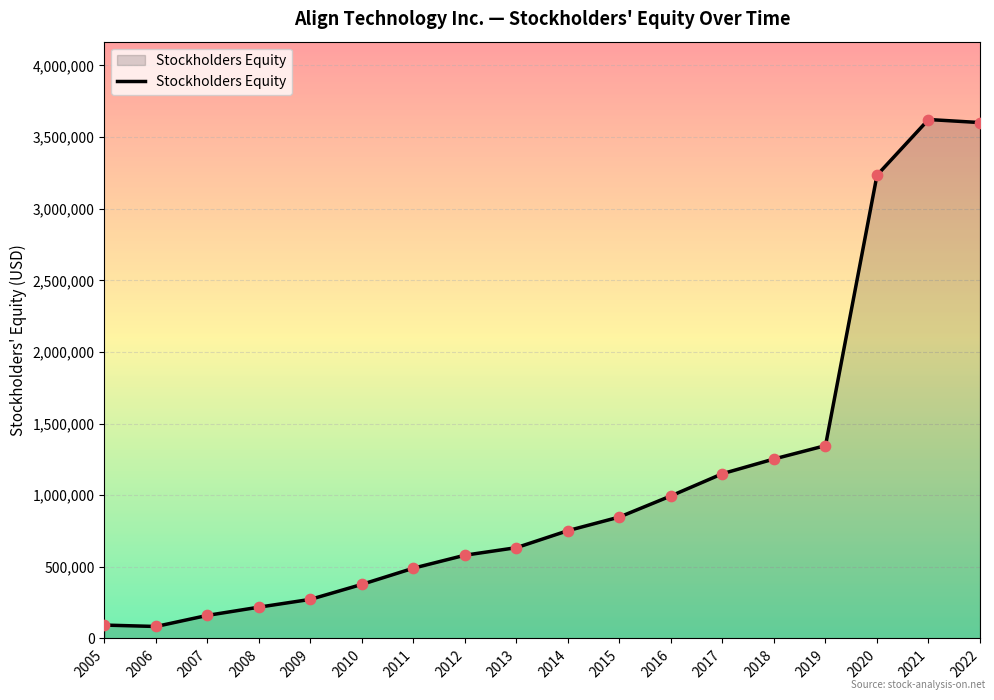

What is the ratio of the value at 2020 to the value at 2016?

3.2